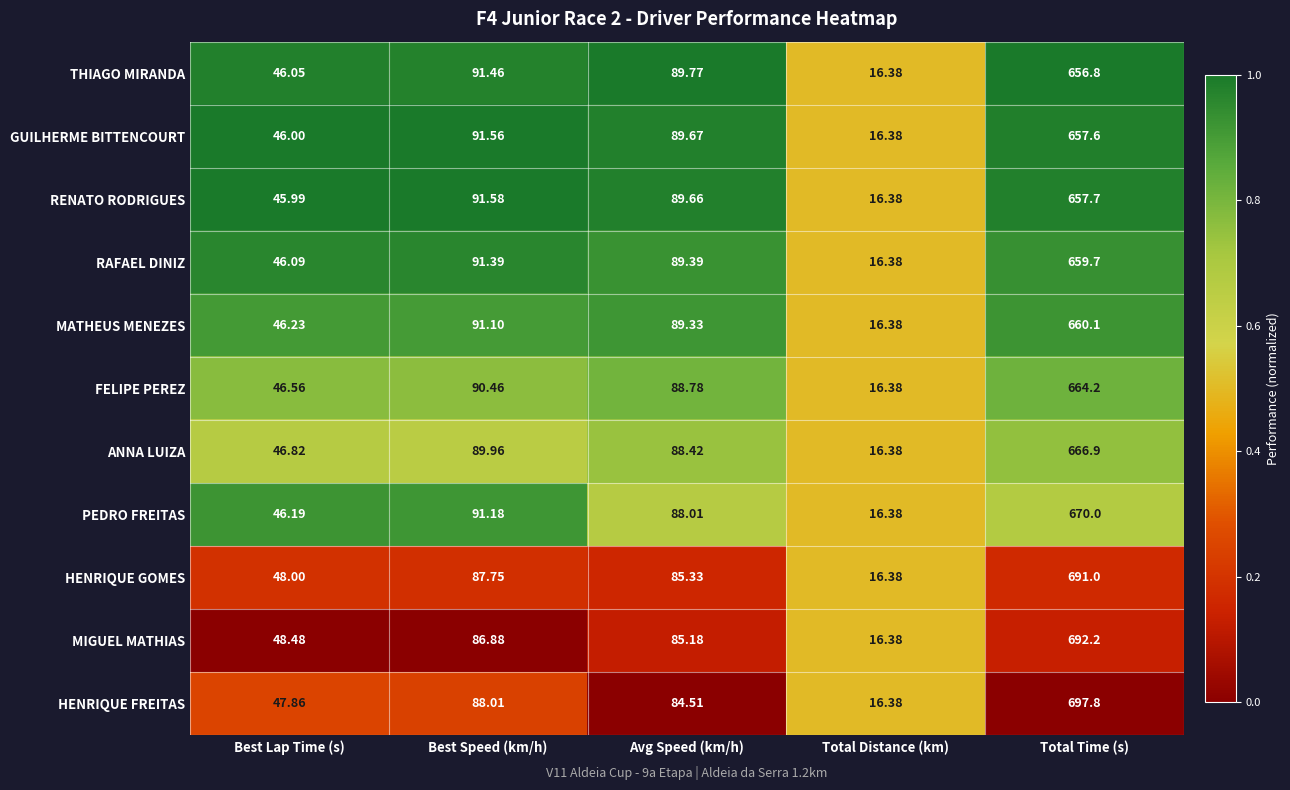

Where is HENRIQUE GOMES nearest to the value 353?

Best Speed (km/h)